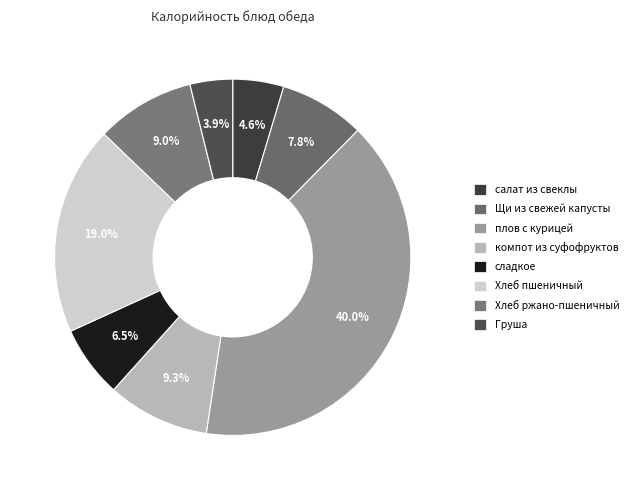

To the nearest percent, what is the difference between the largest and smallest slice percentages?

36%